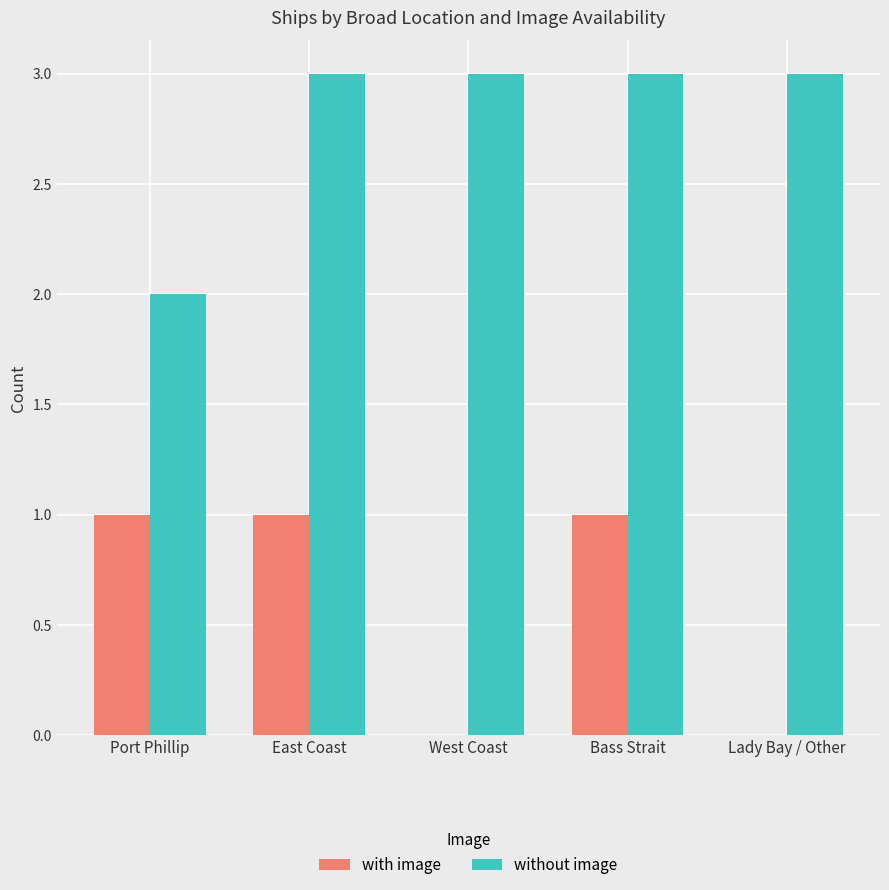

What is the sum of the without image values at Lady Bay / Other and Bass Strait?

6